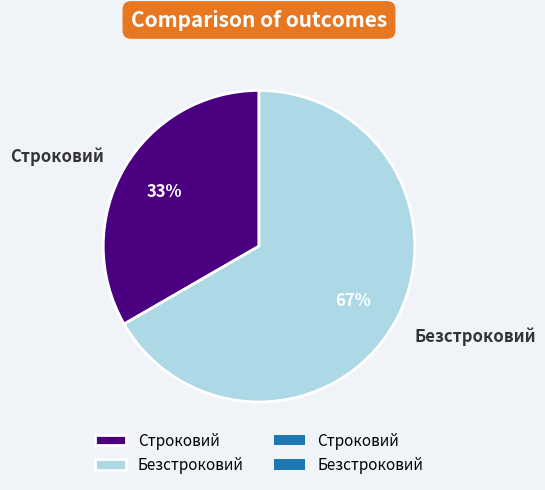

Combined, do Безстроковий and Строковий account for over 50%?

Yes